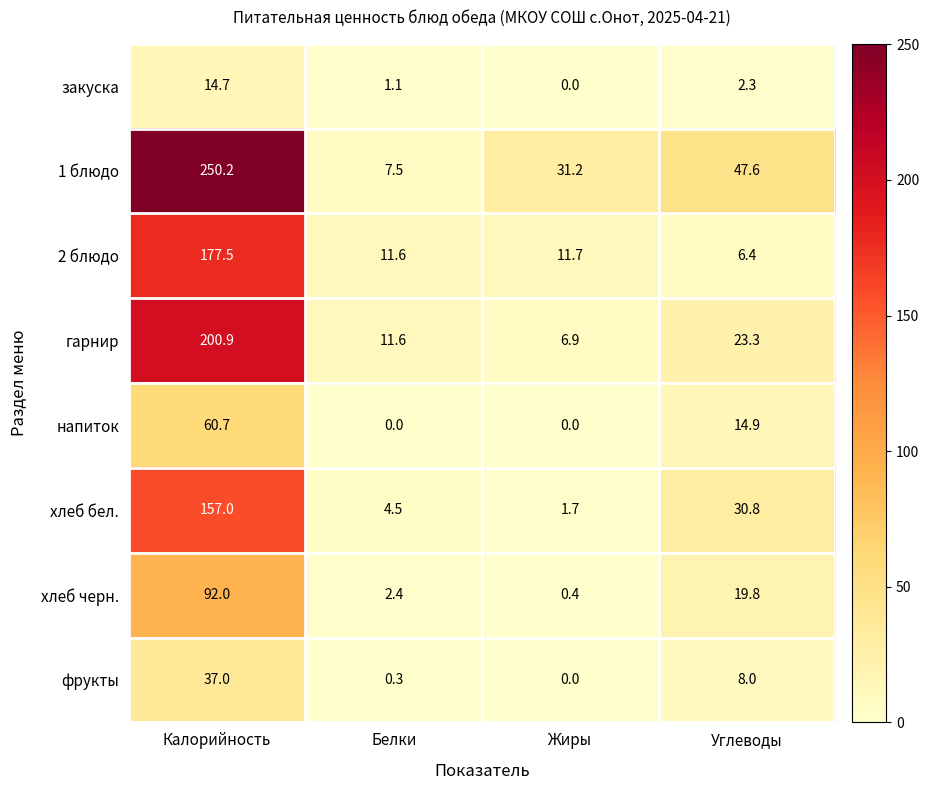

What is the difference between the maximum and second lowest values in the хлеб бел. series?

152.5